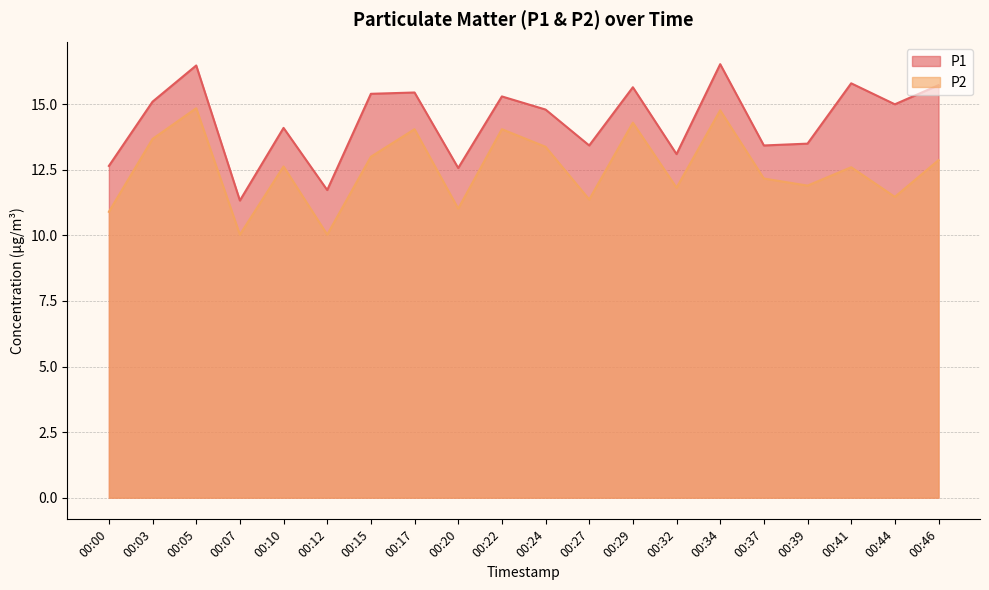

Rank the series by their maximum value, from highest to lowest.

P1, P2